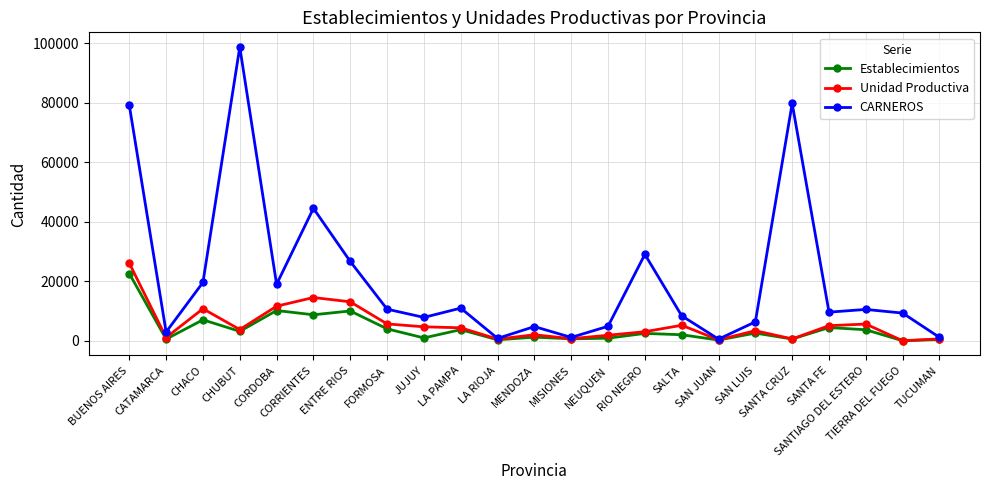

What are all the series names shown in the legend?

Establecimientos, Unidad Productiva, CARNEROS